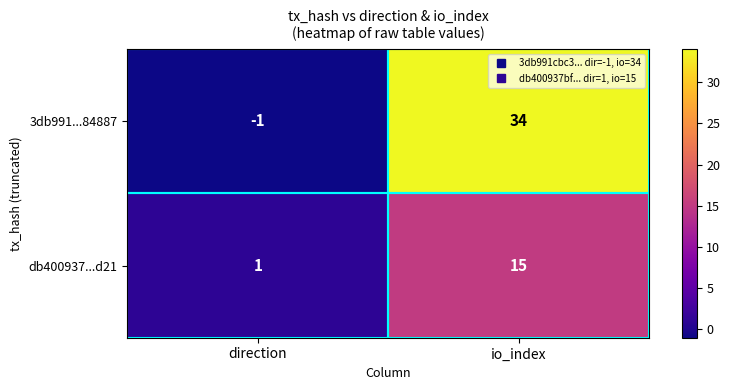

Rank the series by their average value, from lowest to highest.

db400937...d21, 3db991...84887